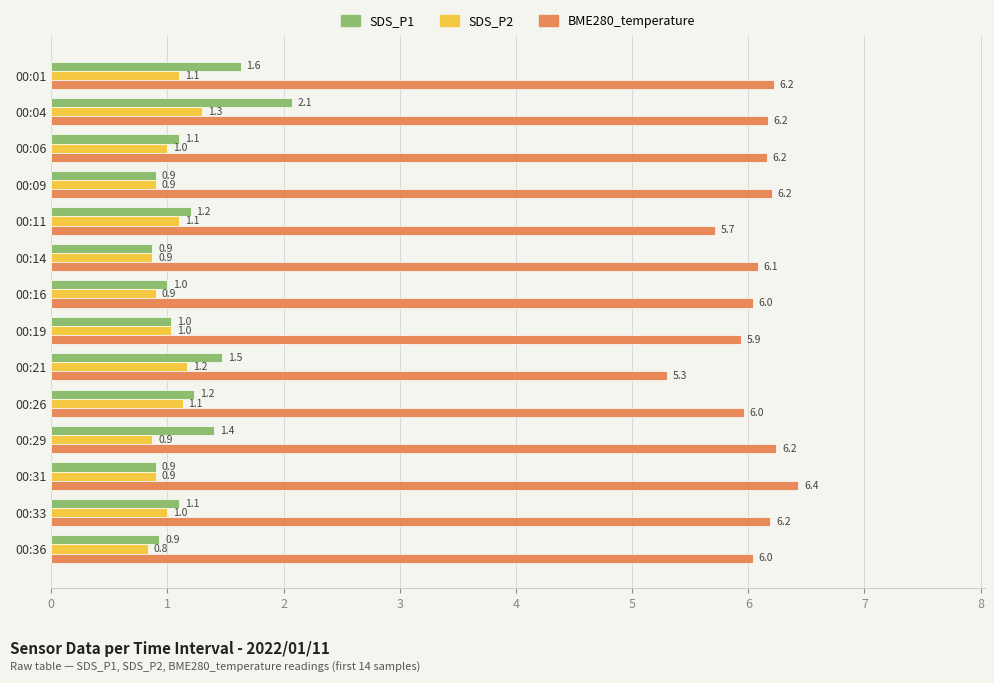

What is the average value of the SDS_P2 series?

1.0